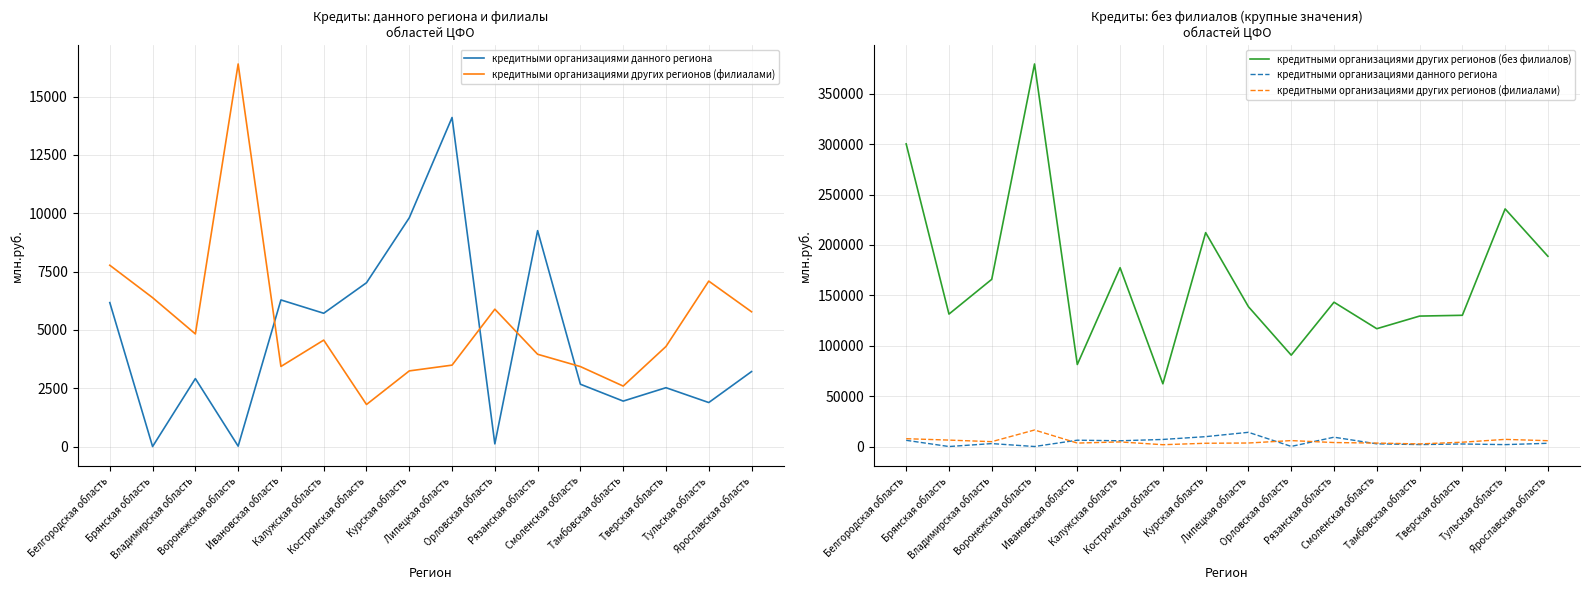

Where is the first local minimum for кредитными организациями других регионов (без филиалов)?

Брянская область